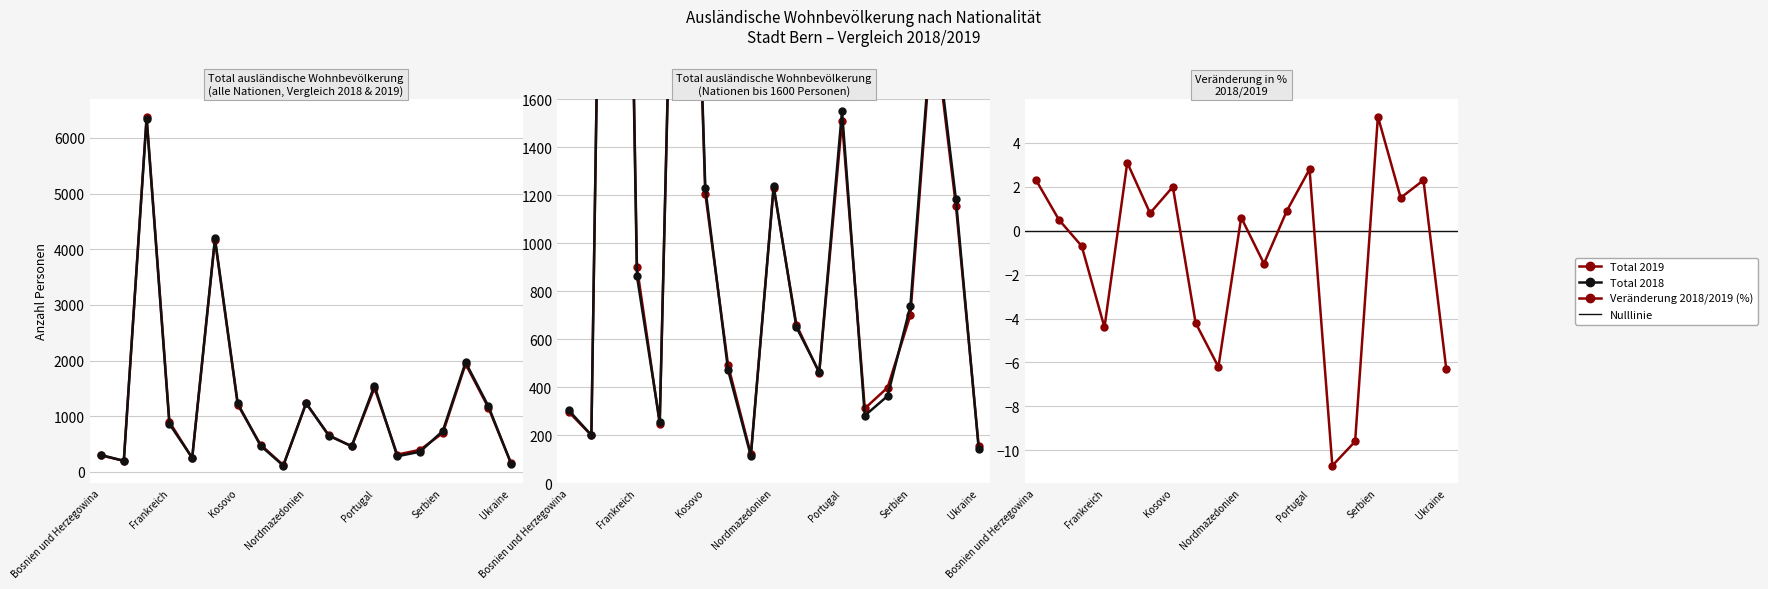

True or false: Total 2019 and Total 2018 intersect in this chart.

True